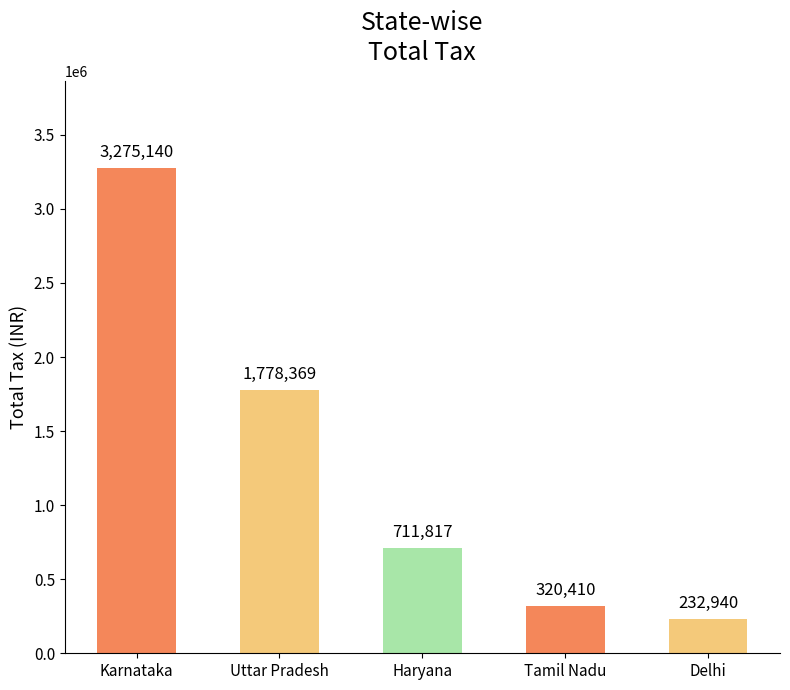

Where does the data first go above 711816?

Karnataka